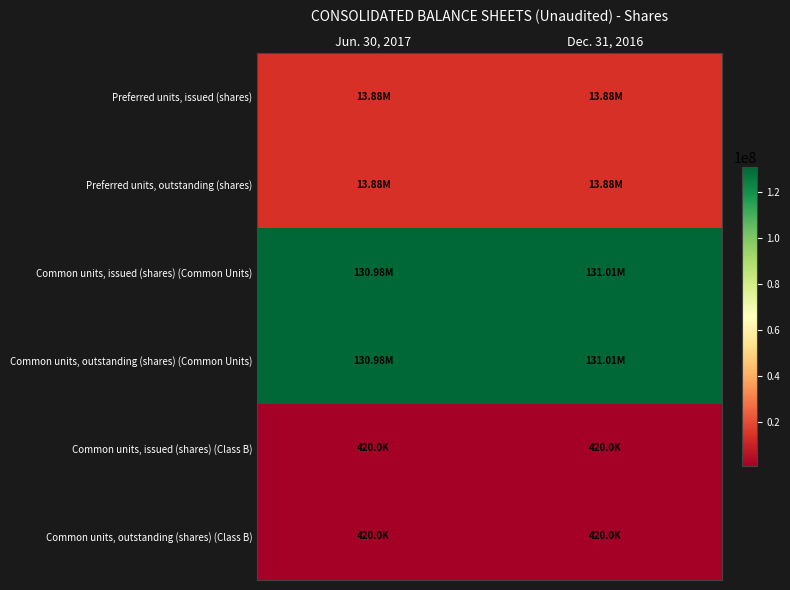

Reading left to right, transcribe all the data shown in this chart.

Preferred units, issued (shares): Jun. 30, 2017=13881873	Dec. 31, 2016=13881873
Preferred units, outstanding (shares): Jun. 30, 2017=13881873	Dec. 31, 2016=13881873
Common units, issued (shares) (Common Units): Jun. 30, 2017=130978907	Dec. 31, 2016=131008670
Common units, outstanding (shares) (Common Units): Jun. 30, 2017=130978907	Dec. 31, 2016=131008670
Common units, issued (shares) (Class B): Jun. 30, 2017=420000	Dec. 31, 2016=420000
Common units, outstanding (shares) (Class B): Jun. 30, 2017=420000	Dec. 31, 2016=420000